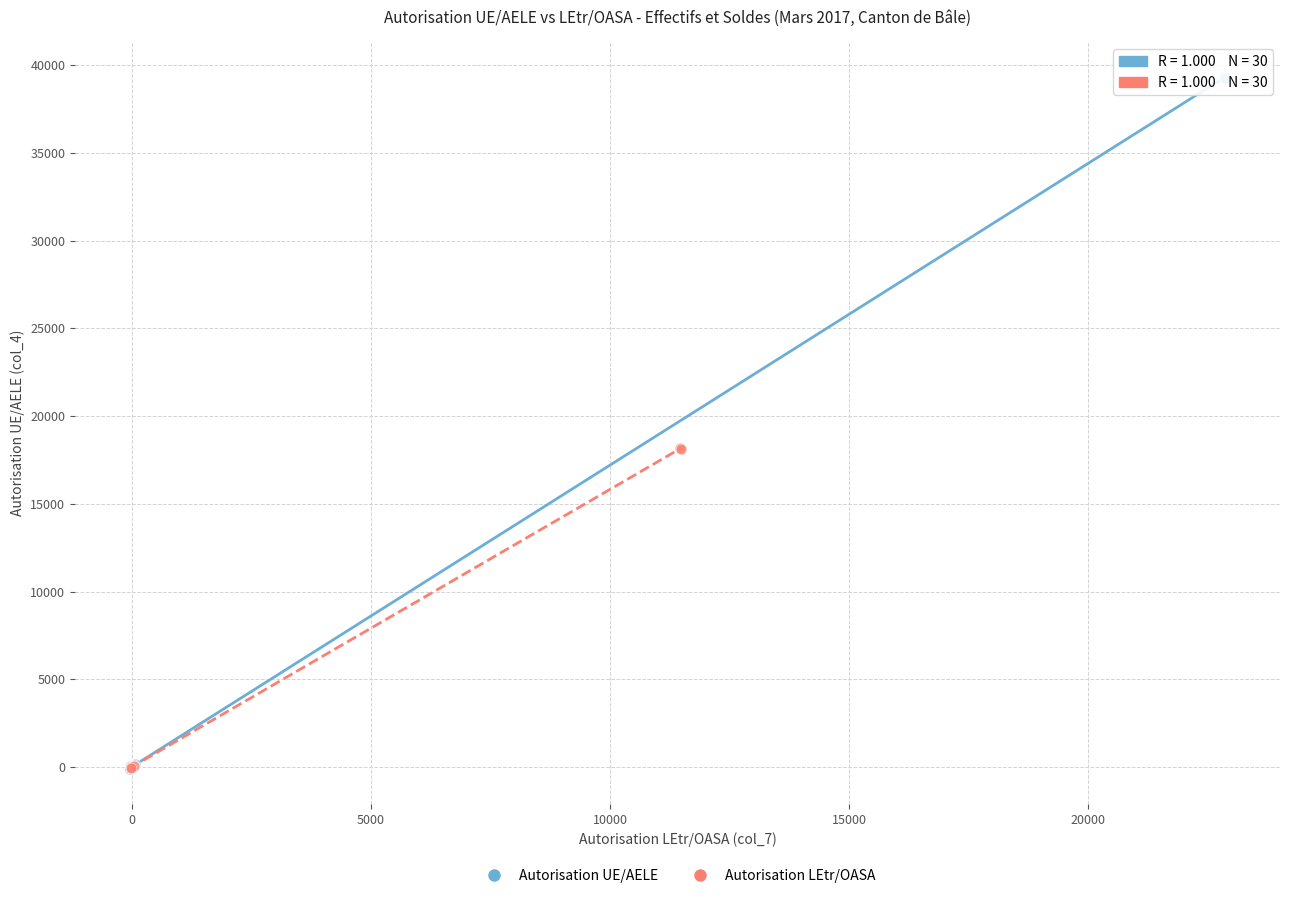

Which series contains the highest Y value?

Autorisation UE/AELE